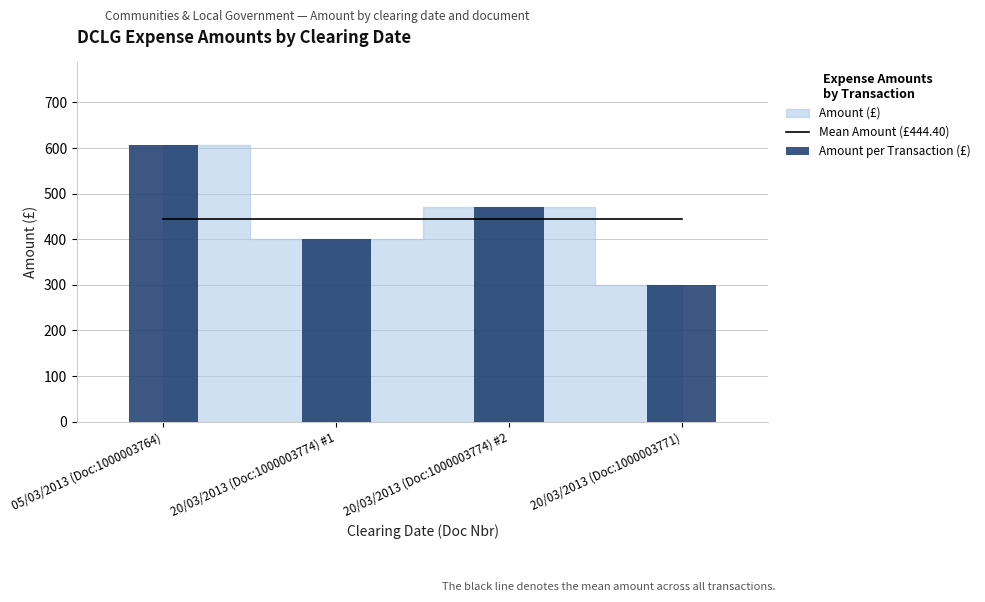

The value of Amount per Transaction (£) at 20/03/2013 (Doc:1000003774) #2 is 764.6. True or false?

False